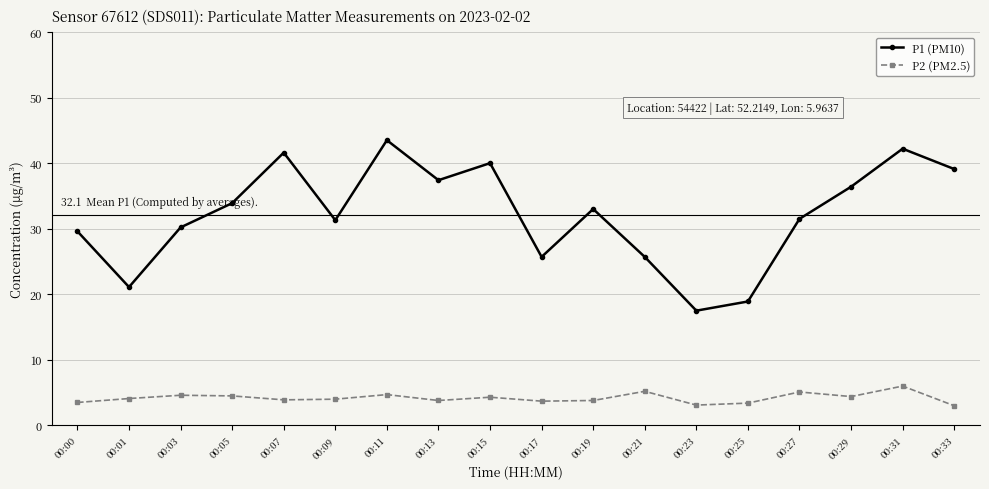

Is it true that P1 (PM10) equals 17.5 at 00:23?

True